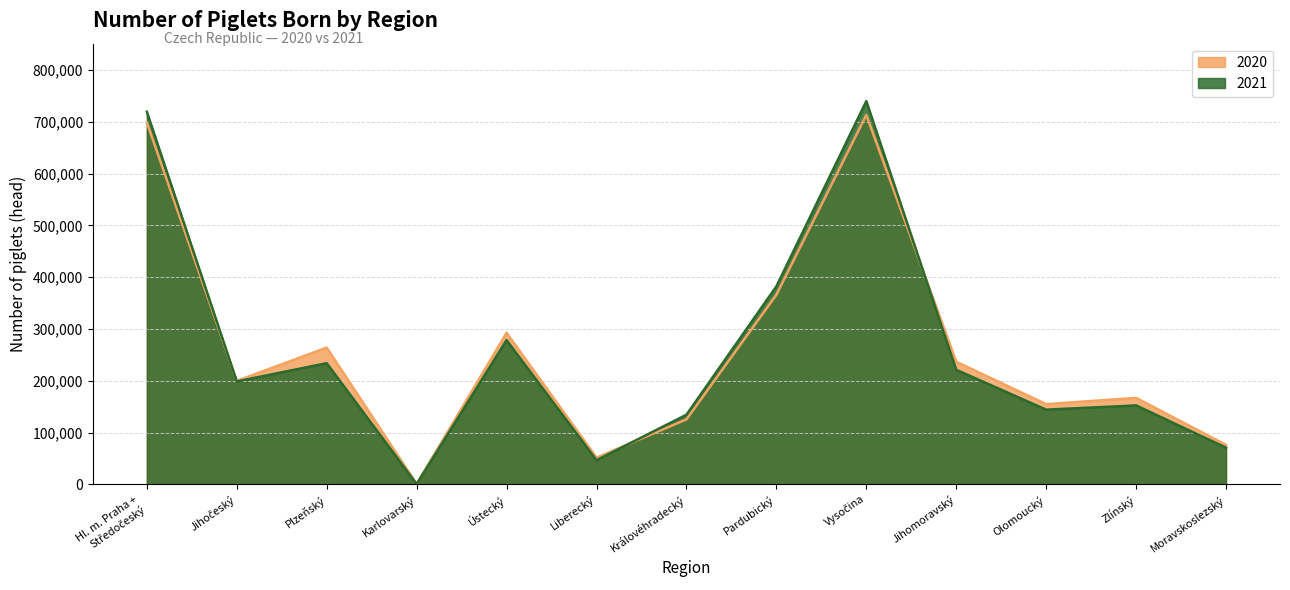

How many lines are shown in the chart?

2